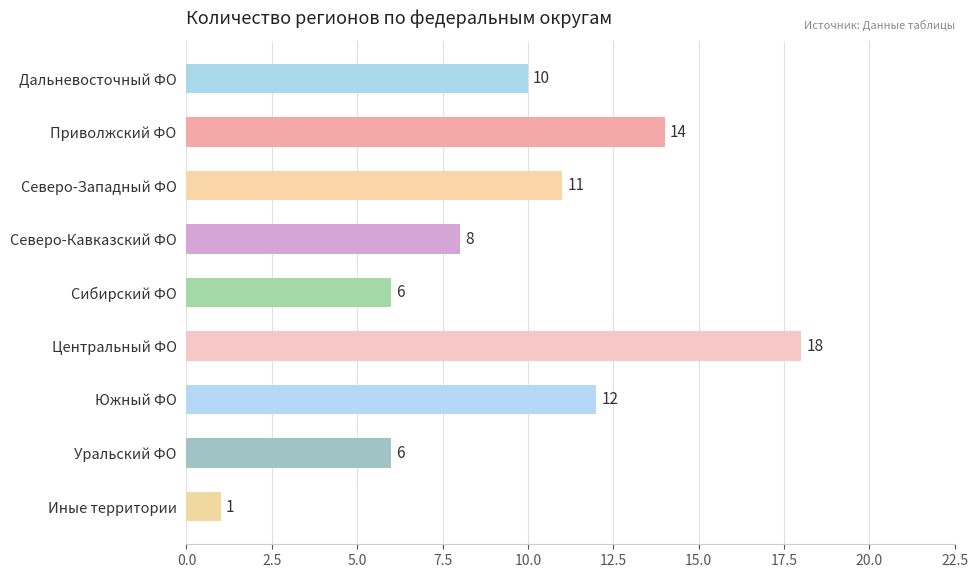

The value at Дальневосточный ФО is 13. True or false?

False